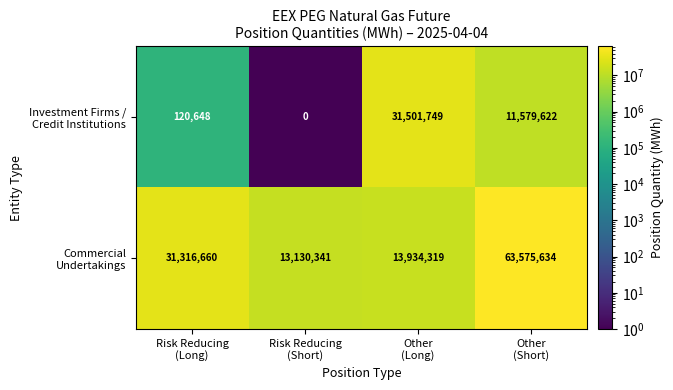

At how many categories does at least one series exceed 14664987?

3